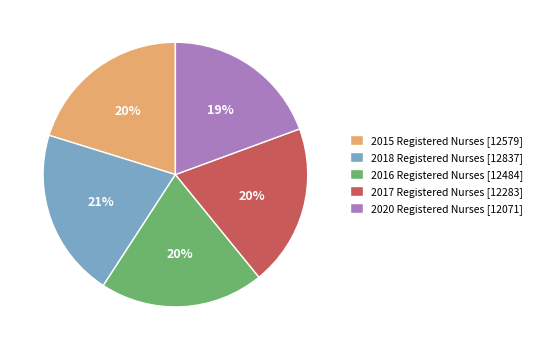

Does 2016 represent more than half of the total?

No